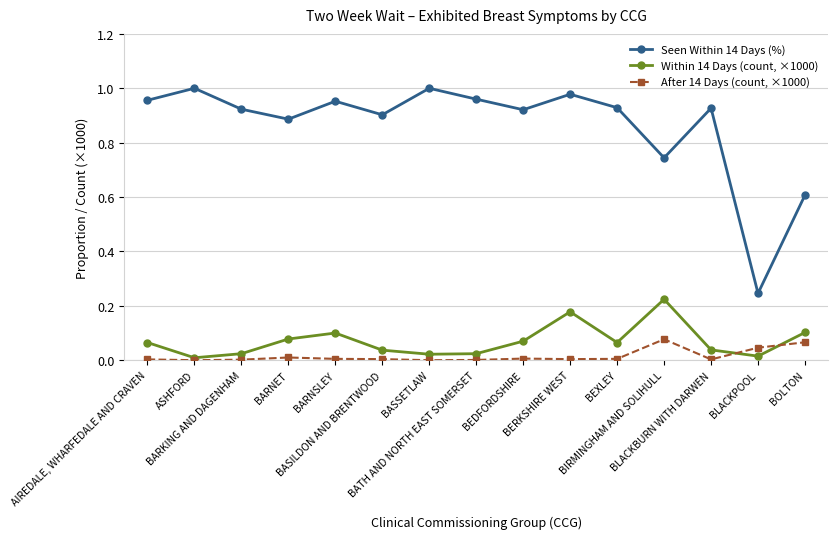

True or false: Within 14 Days (count, ×1000) and Seen Within 14 Days (%) cross at least once.

False